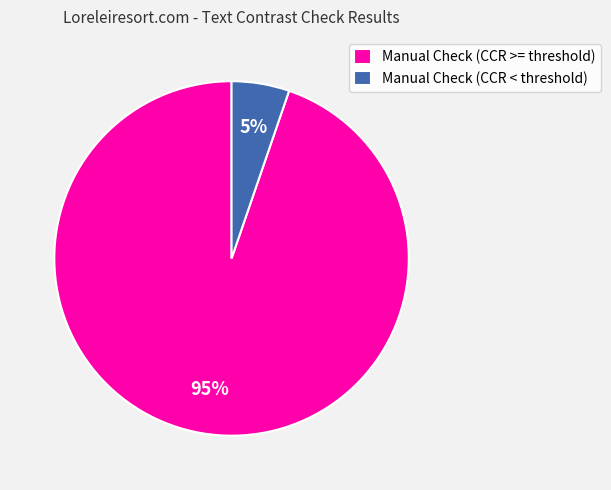

What percentage is the Manual Check (CCR >= threshold) slice, to the nearest percent?

95%